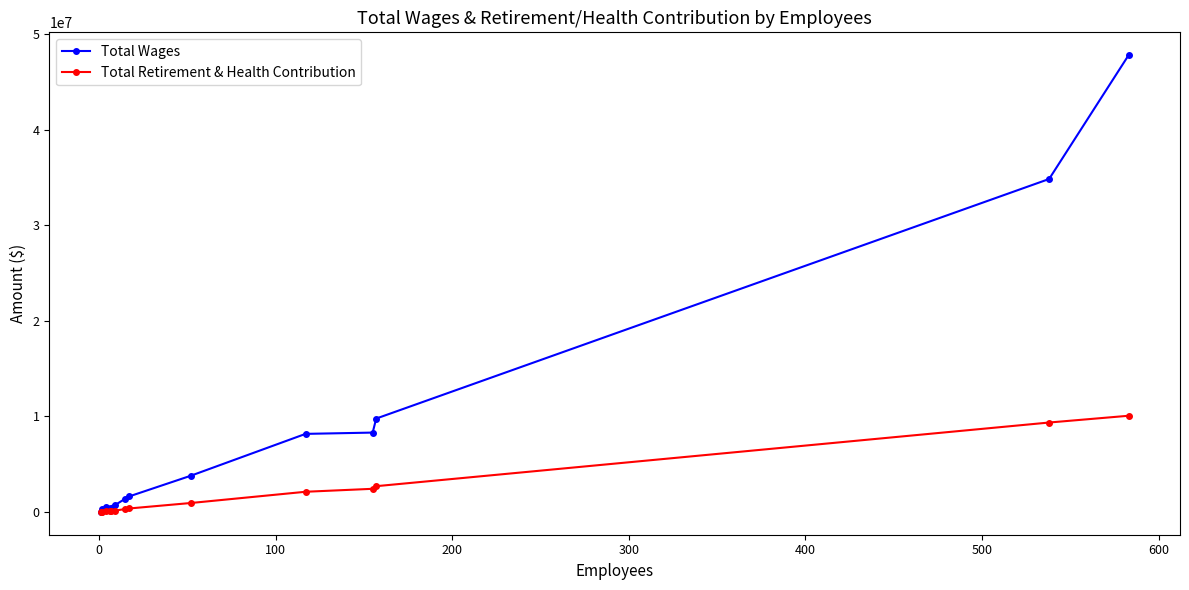

What are all the series names shown in the legend?

Total Wages, Total Retirement & Health Contribution